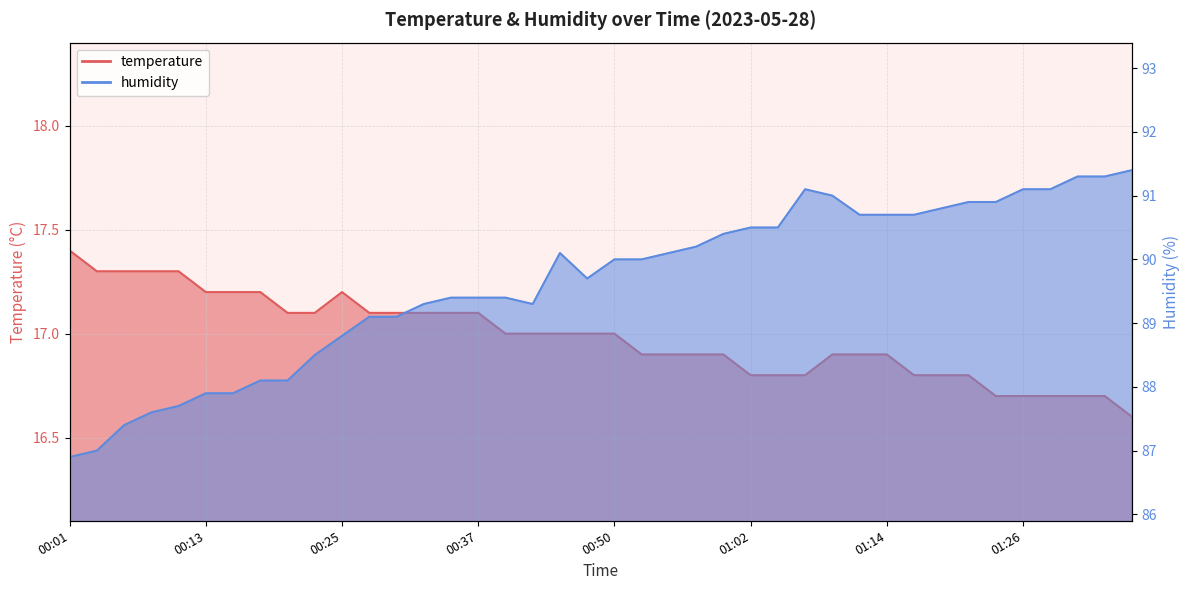

Where is temperature nearest to the value 17?

00:40